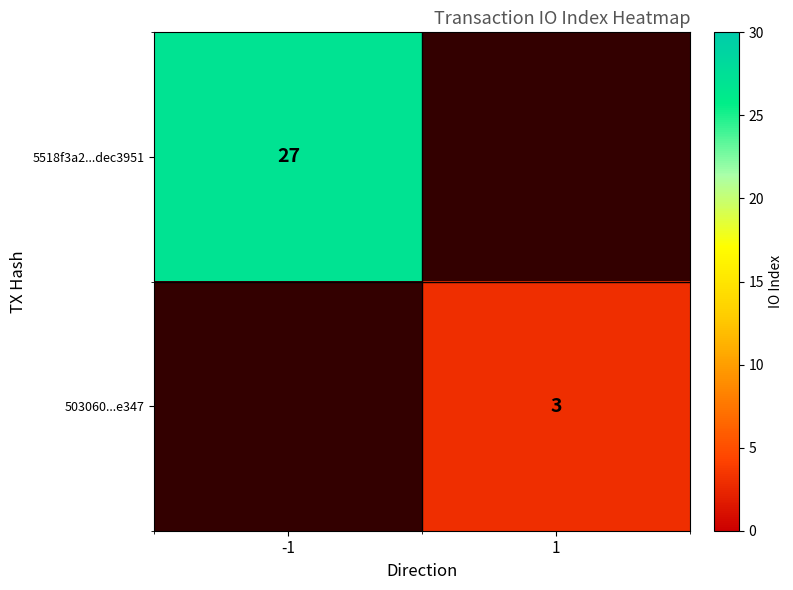

The value of 5518f3a2...dec3951 at -1 is 27. True or false?

True